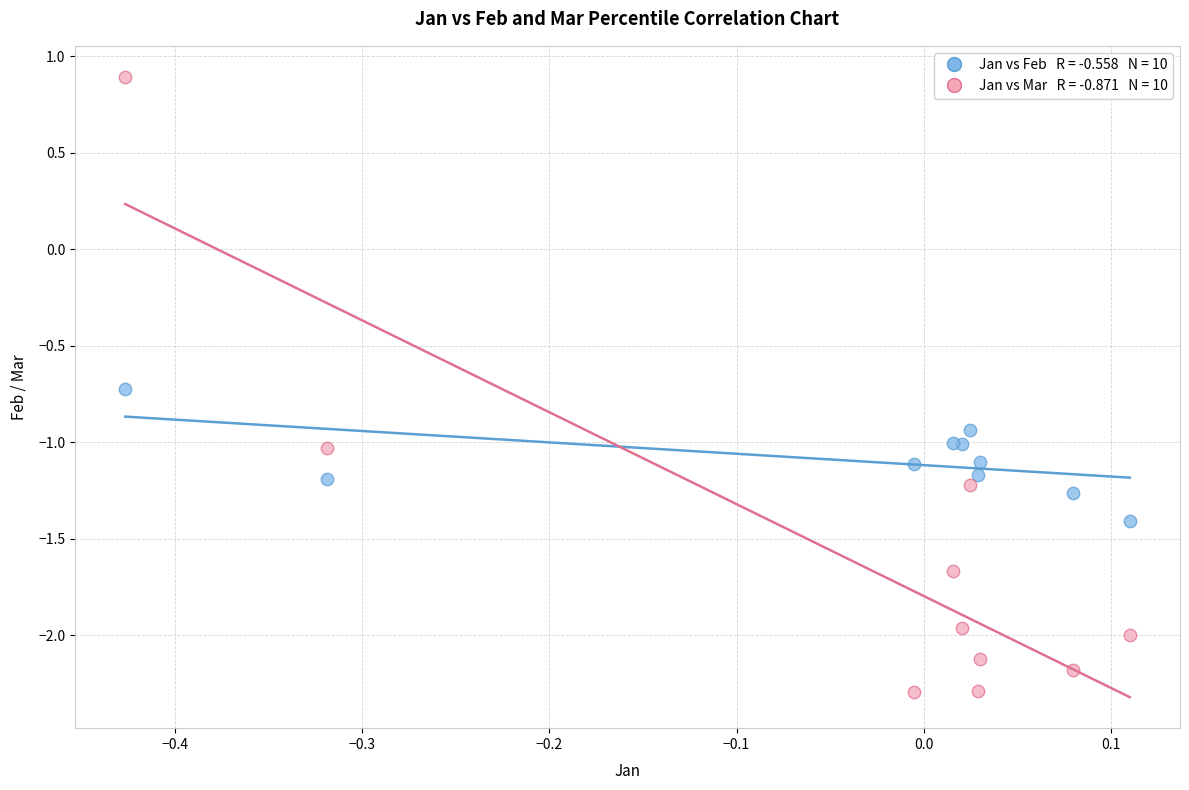

Across all series, what Y value is closest to 0?

-0.7